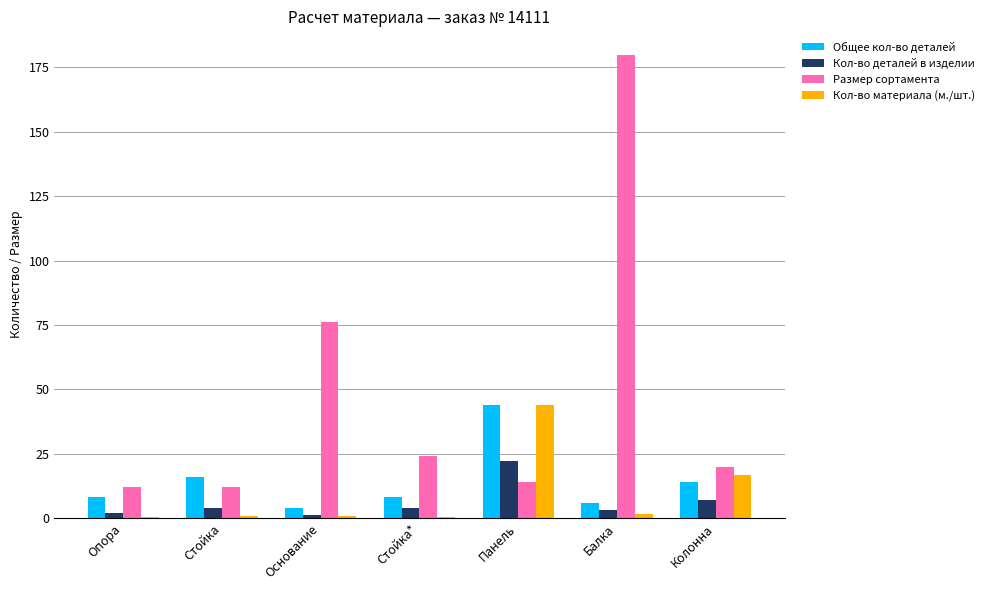

How many groups of bars are there?

7